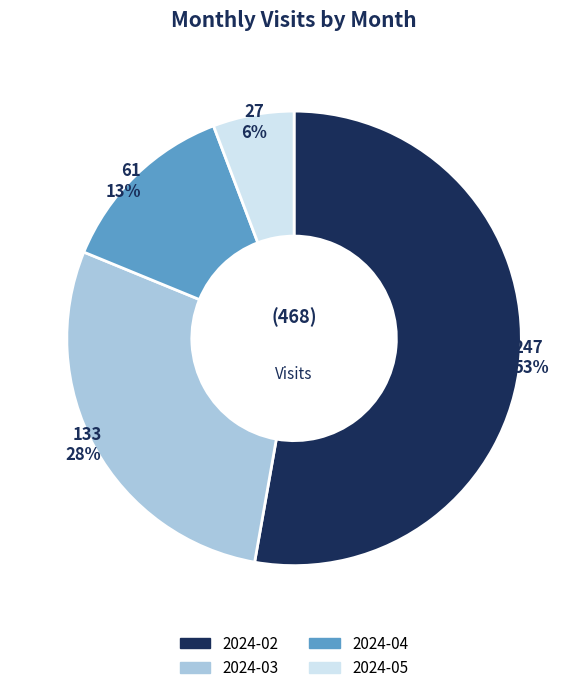

Is the sum of 2024-04 and 2024-02 greater than half?

Yes